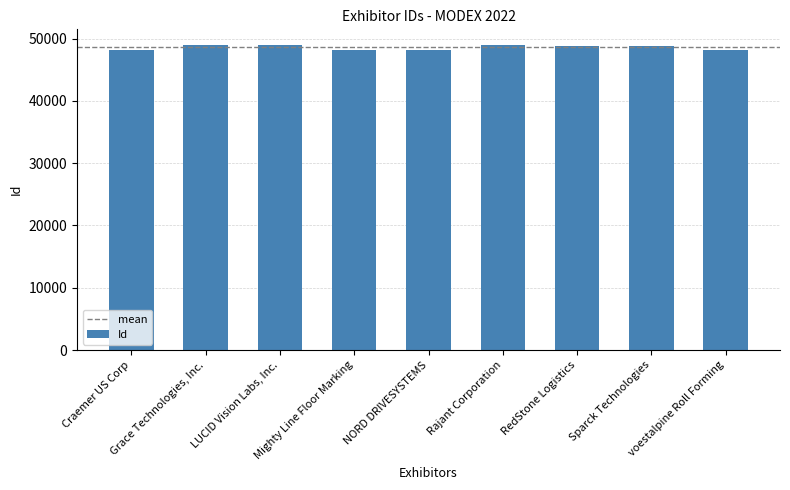

How many distinct data groups are displayed?

1